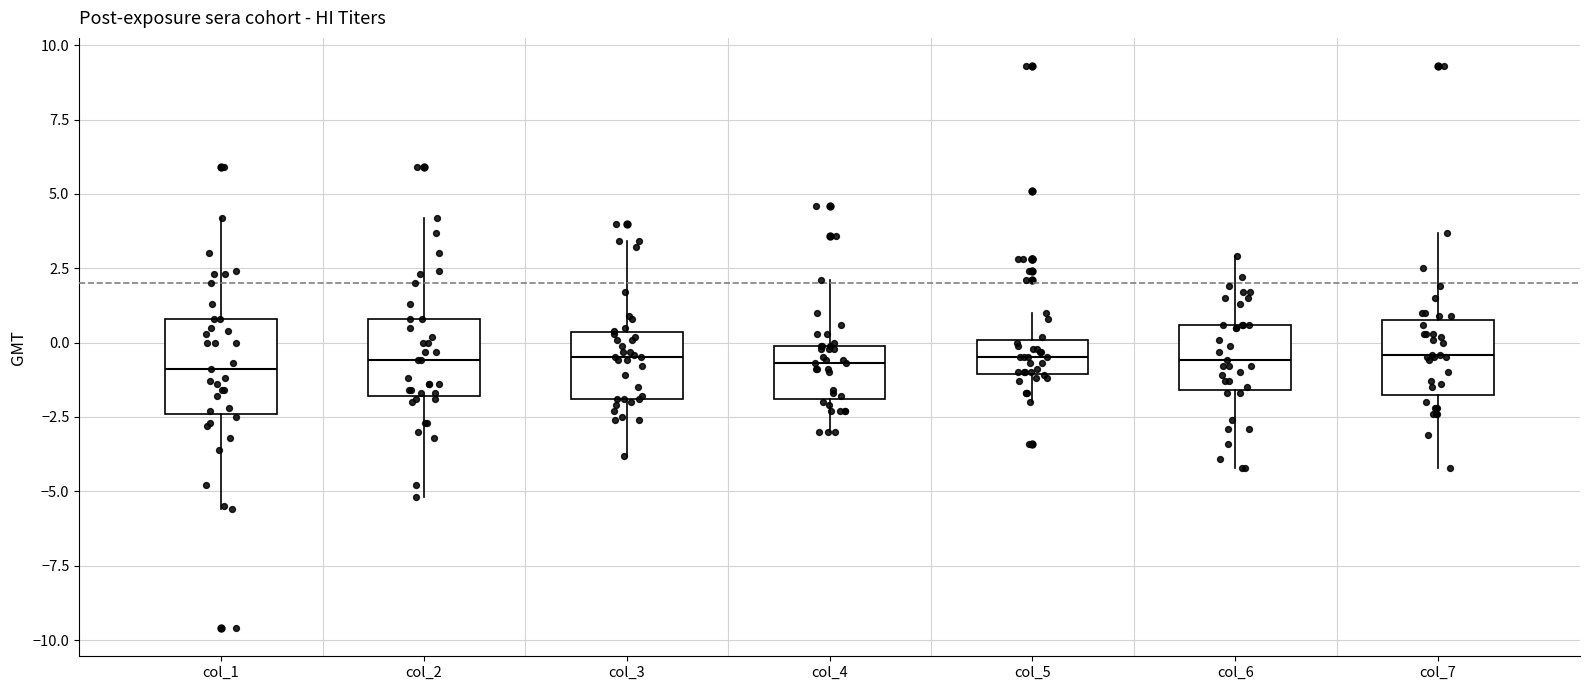

Reading left to right, read every box against the y-axis: the position of its median line, the range the box covers, and the ends of its whiskers. The values are not printed on the chart, so give them approximately, as read against the axis.

col_1: median -1.0, box -2.5 to 1.0, whiskers -5.5 to 4.0
col_2: median -0.5, box -2.0 to 1.0, whiskers -5.0 to 4.0
col_3: median -0.5, box -2.0 to 0.5, whiskers -4.0 to 3.5
col_4: median -0.5, box -2.0 to 0.0, whiskers -3.0 to 2.0
col_5: median -0.5, box -1.0 to 0.0, whiskers -2.0 to 1.0
col_6: median -0.5, box -1.5 to 0.5, whiskers -4.0 to 3.0
col_7: median -0.5, box -1.5 to 1.0, whiskers -4.0 to 3.5